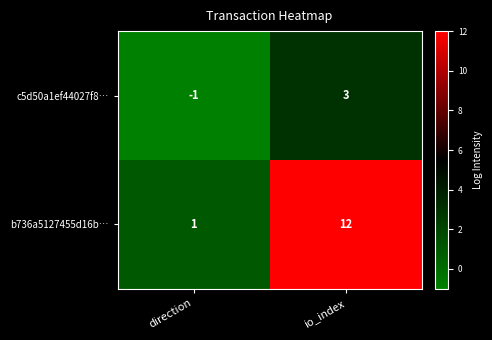

True or false: b736a5127455d16b… has a value of 12 at io_index.

True